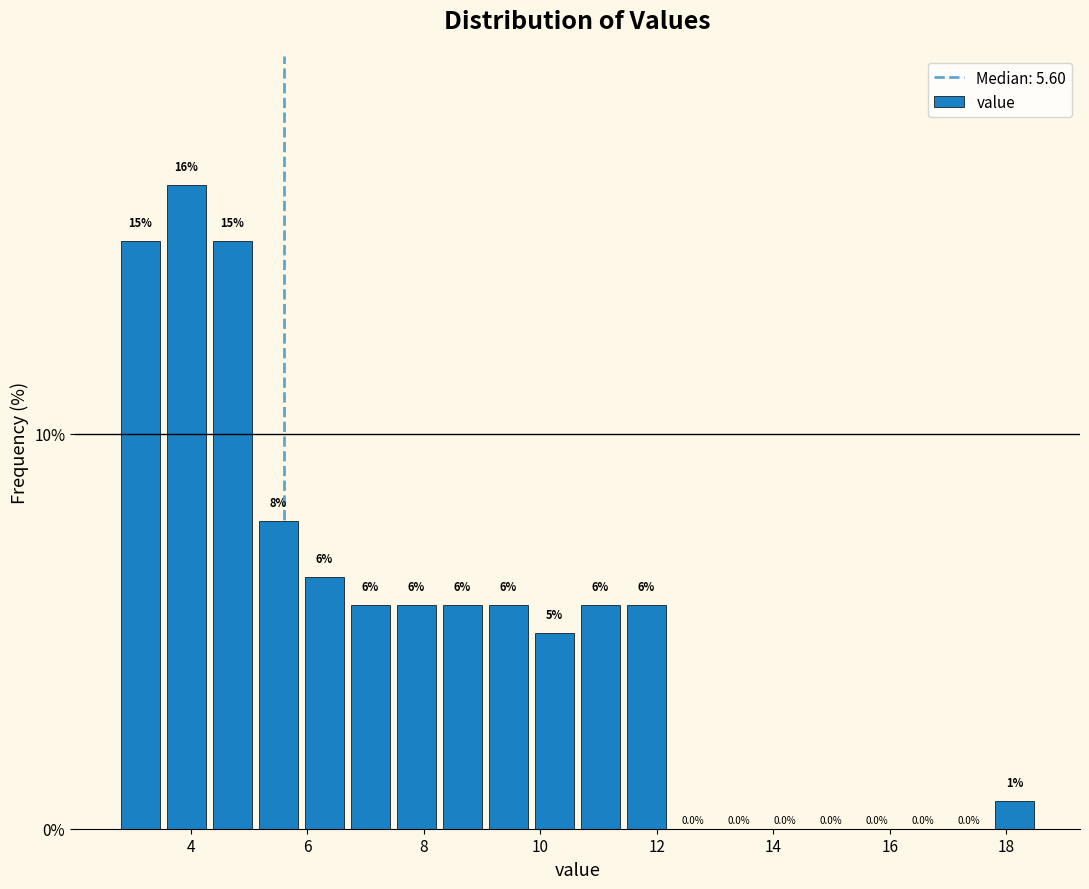

Around what value on the x-axis is the tallest bar? Give the approximate position of its centre, as read against the axis.

4.0